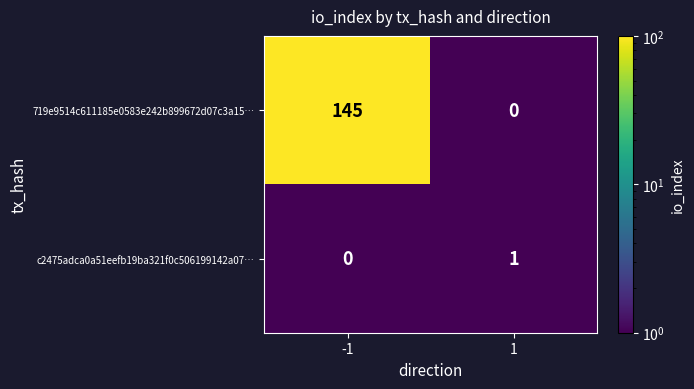

What is the sum of the 719e9514c611185e0583e242b899672d07c3a15… values at -1 and 1?

145